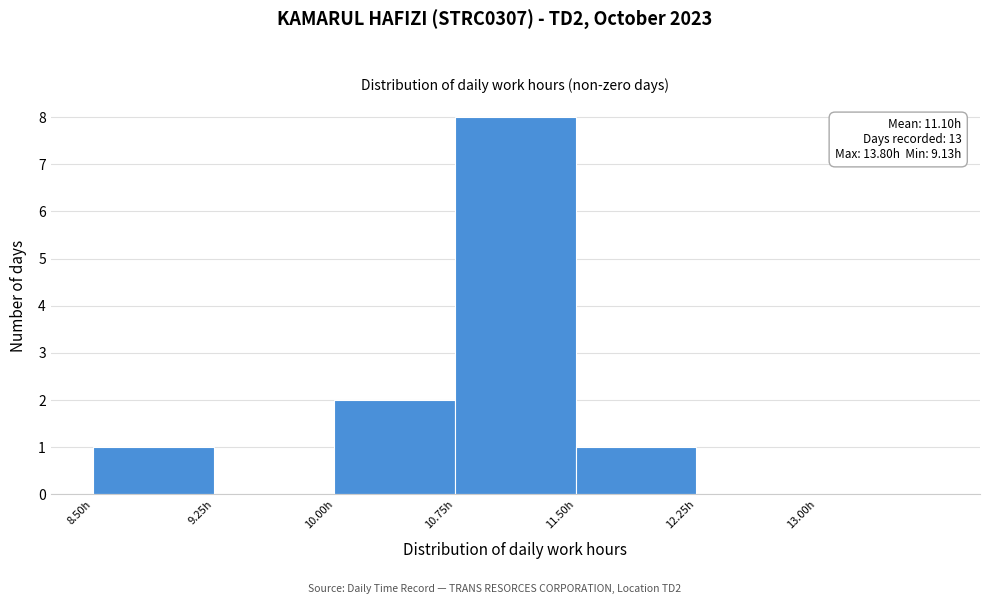

Over which range of the x-axis is the bar tallest?

10.75 to 11.50